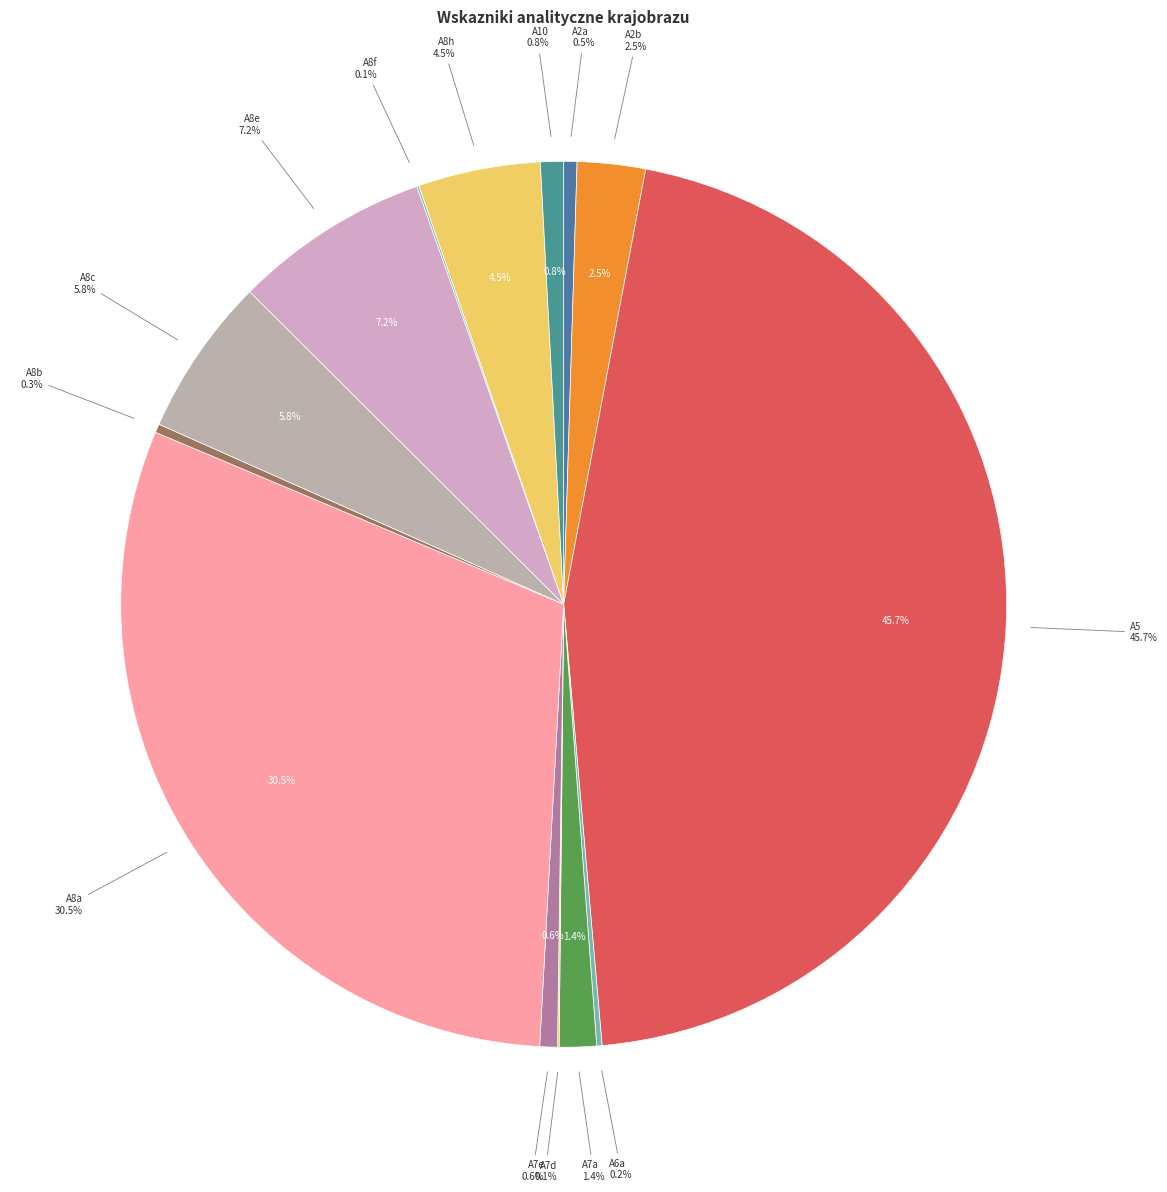

Does A2b account for over 50% of the chart?

No